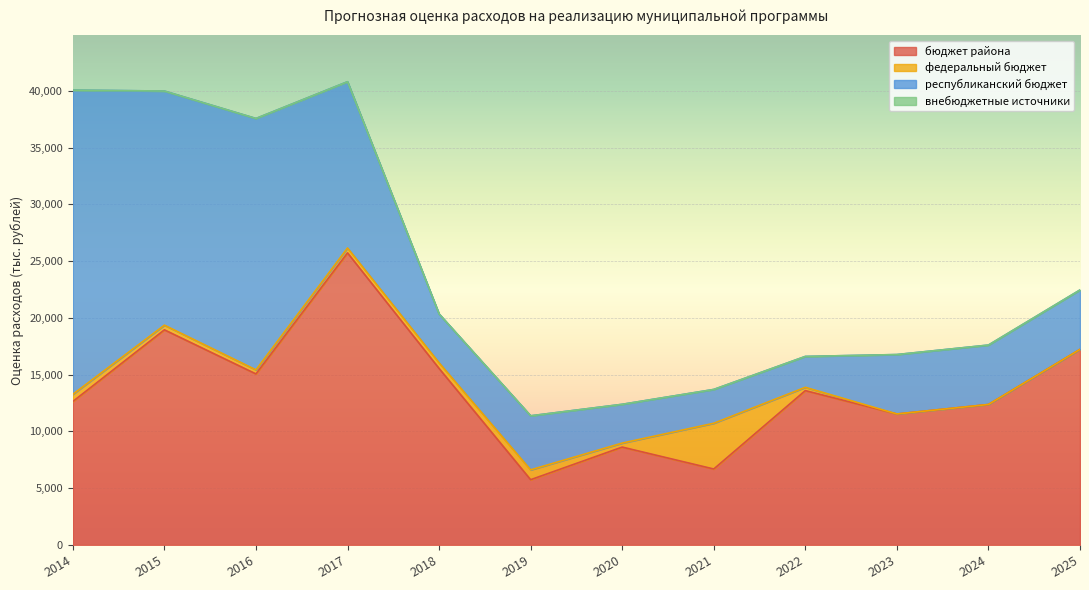

True or false: бюджет района has a value of 2986.6 at 2023.

False